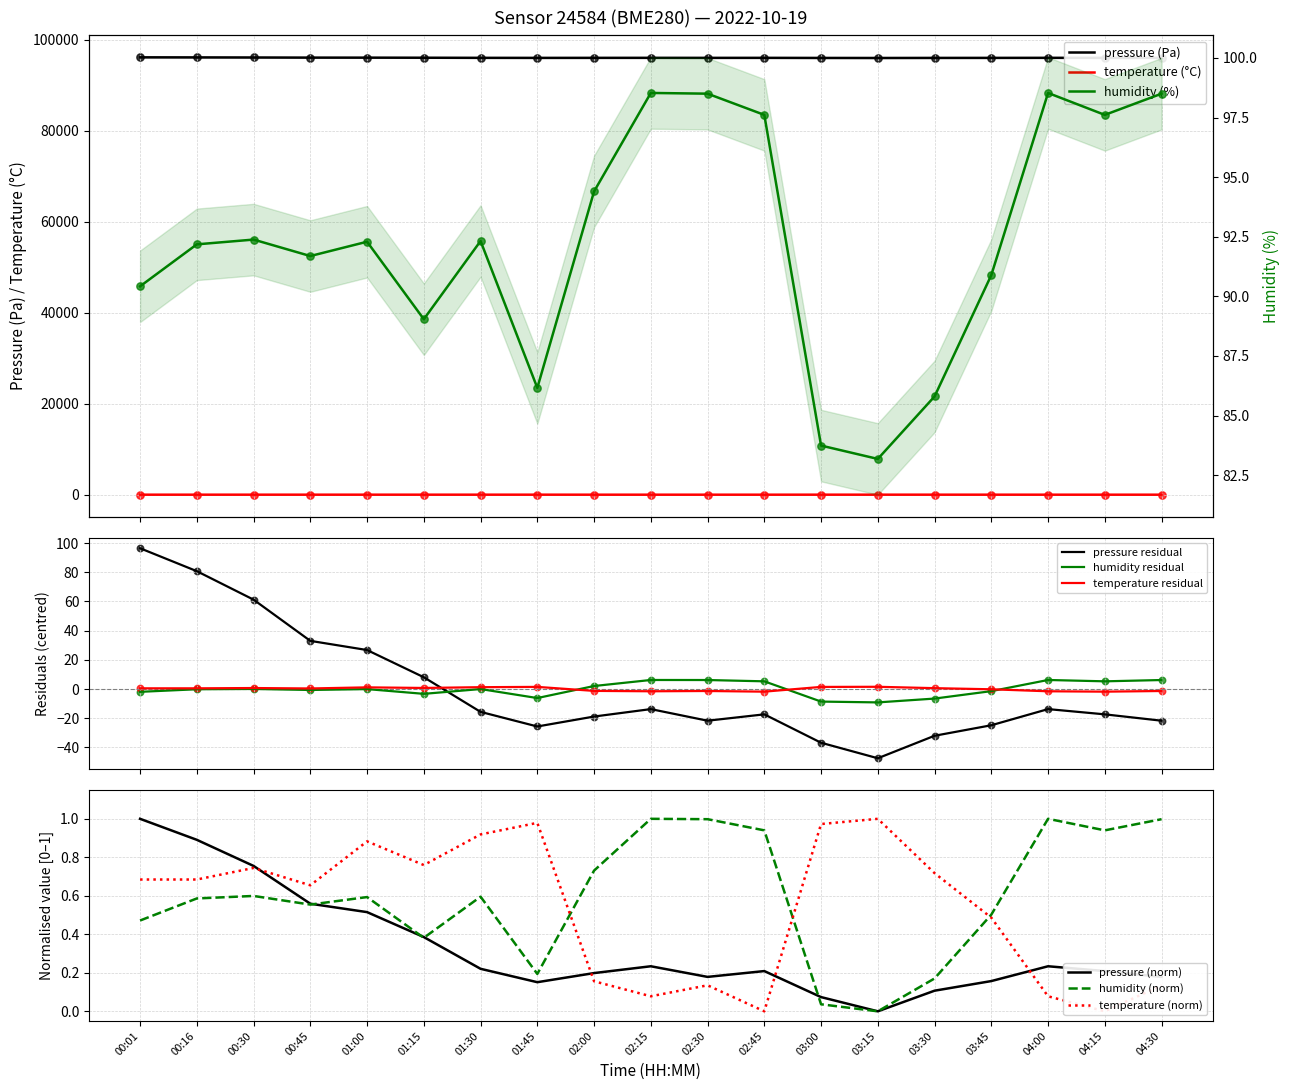

At how many categories does at least one series exceed 52415?

19